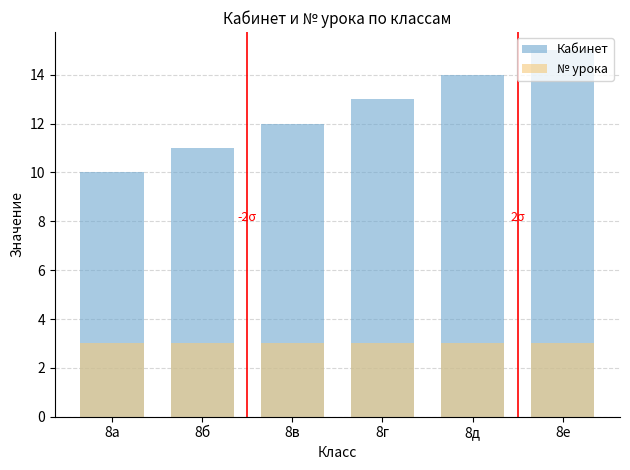

Reading right to left, transcribe all the data shown in this chart.

Кабинет: 15	14	13	12	11	10
№ урока: 3	3	3	3	3	3